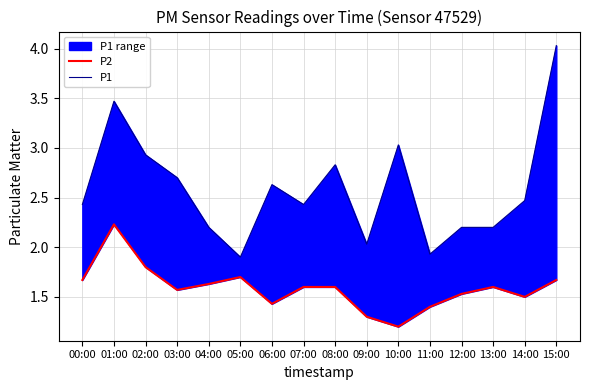

True or false: P1 has more than 2 interior local peaks.

True